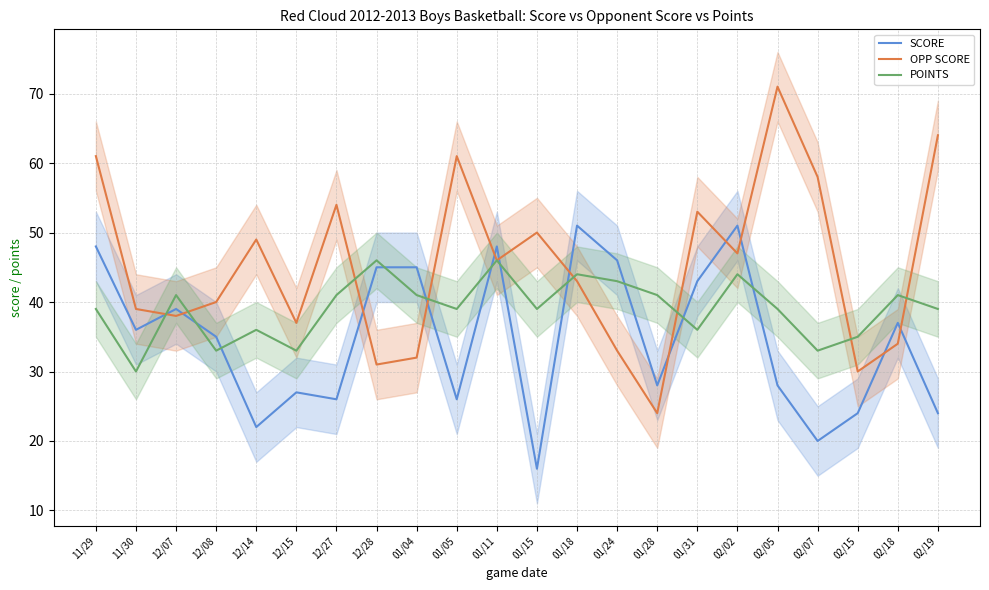

Reading left to right, extract all data points from this chart.

SCORE: 48	36	39	35	22	27	26	45	45	26	48	16	51	46	28	43	51	28	20	24	37	24
OPP SCORE: 61	39	38	40	49	37	54	31	32	61	46	50	43	33	24	53	47	71	58	30	34	64
POINTS: 39	30	41	33	36	33	41	46	41	39	46	39	44	43	41	36	44	39	33	35	41	39